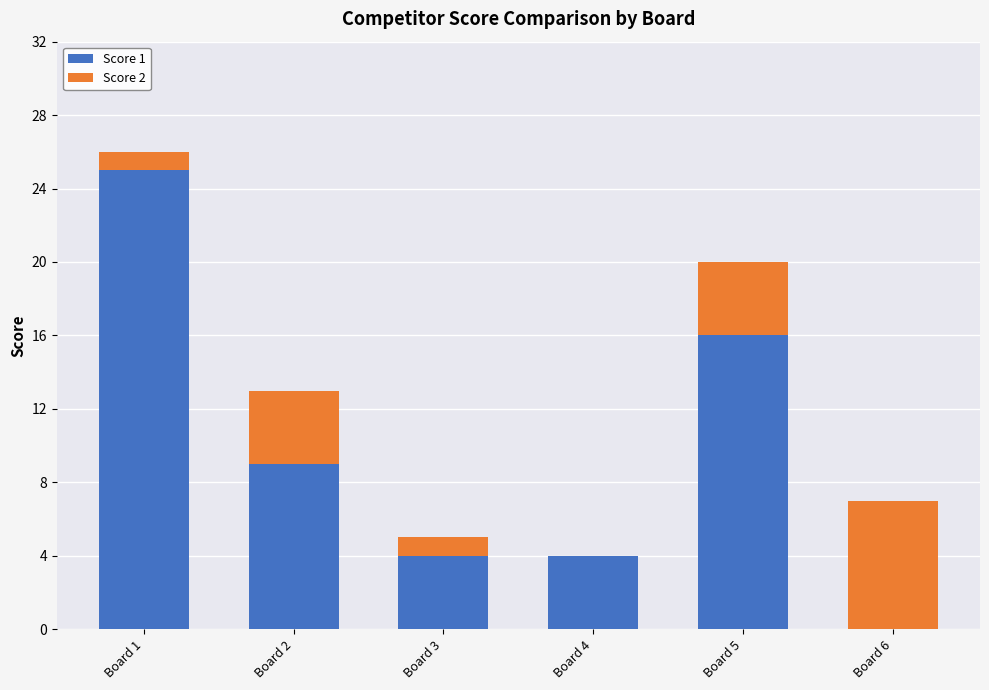

What is the sum of the Score 1 values at Board 2 and Board 3?

13